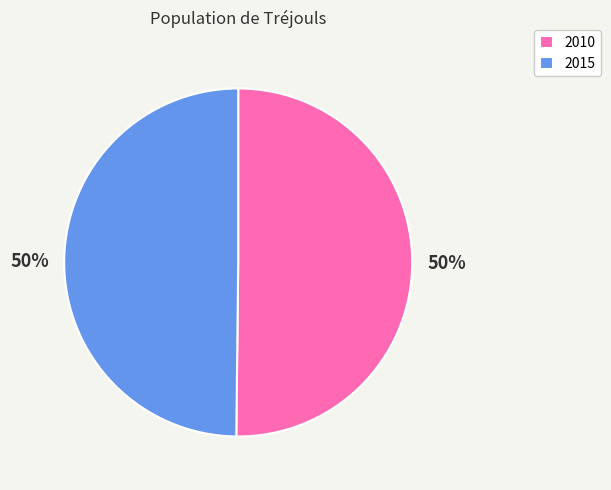

The 2010 slice represents 50% of the pie. True or false?

True